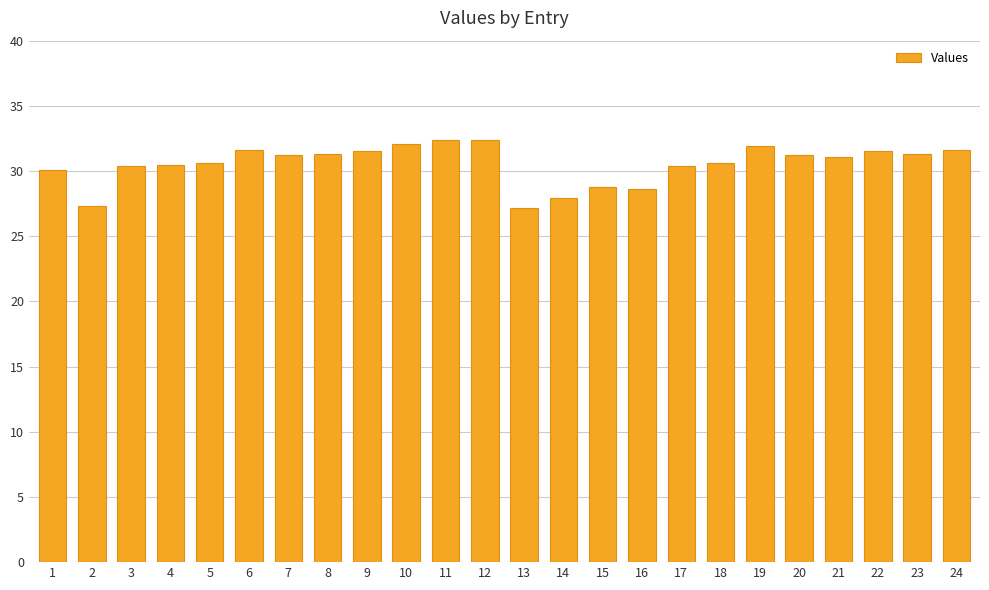

What is the difference between the maximum and minimum values?

5.2